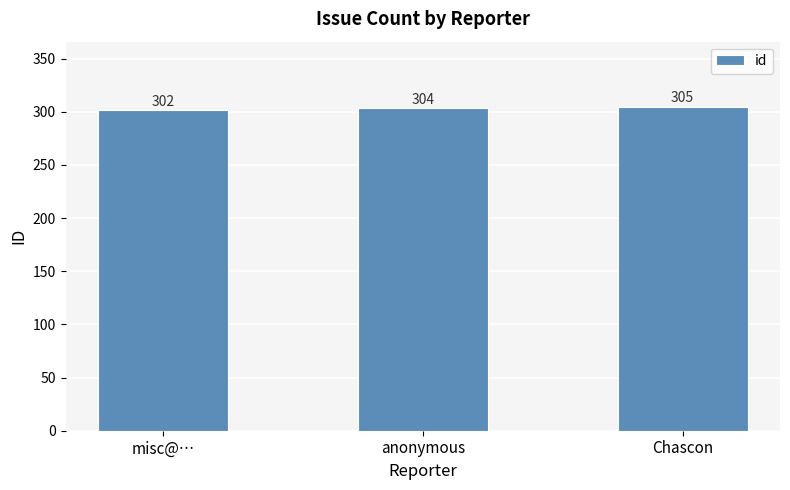

Count the values in the range 302 to 305.

3